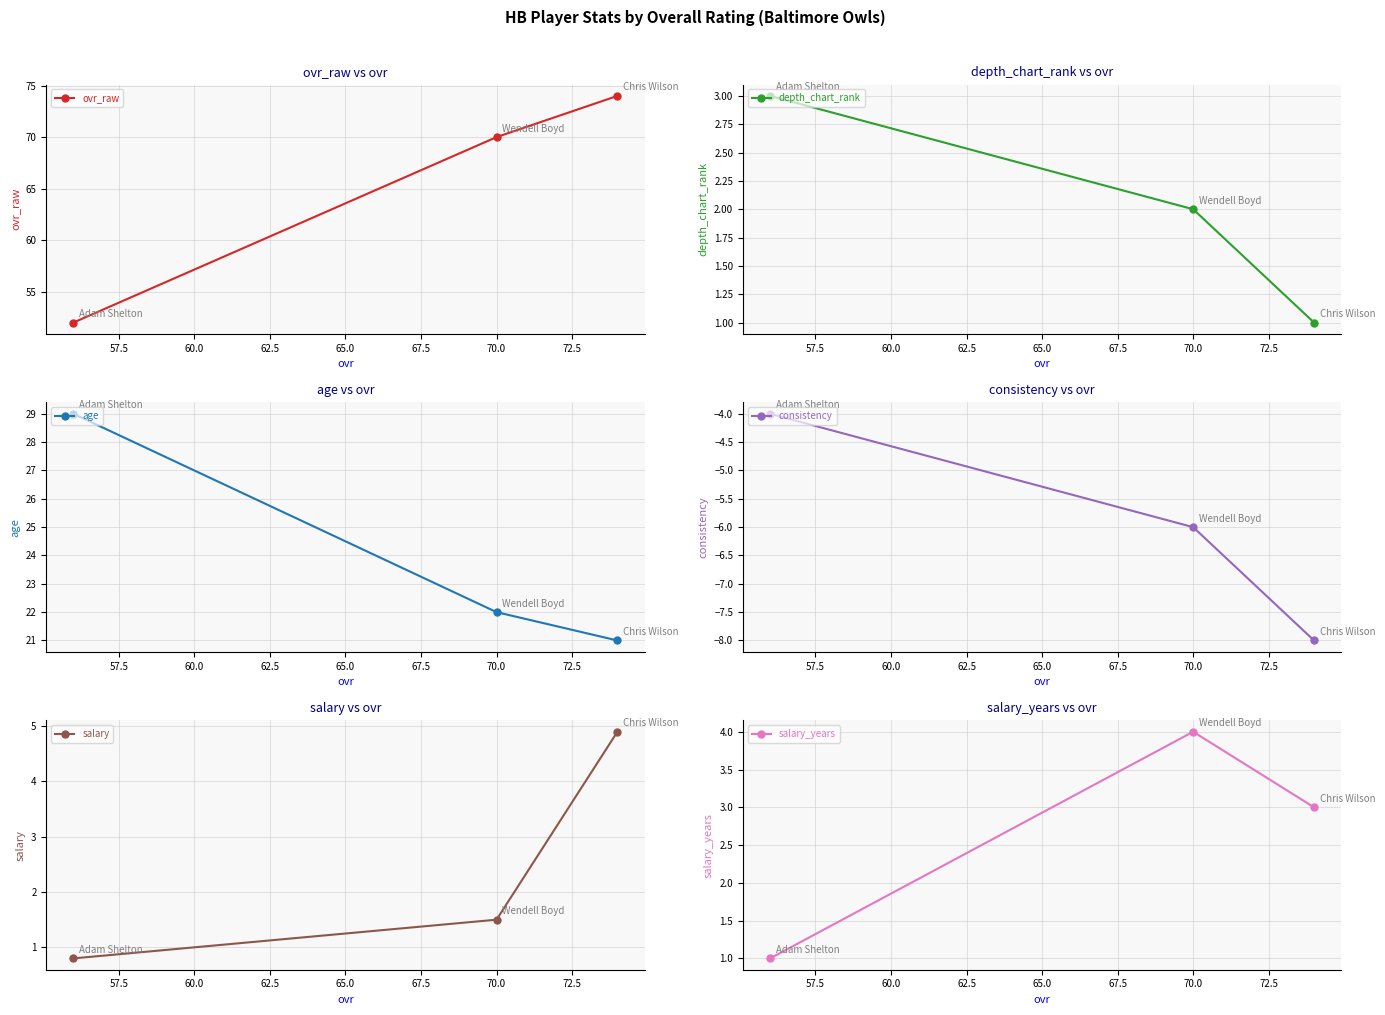

How many values in the age series are below 22?

1